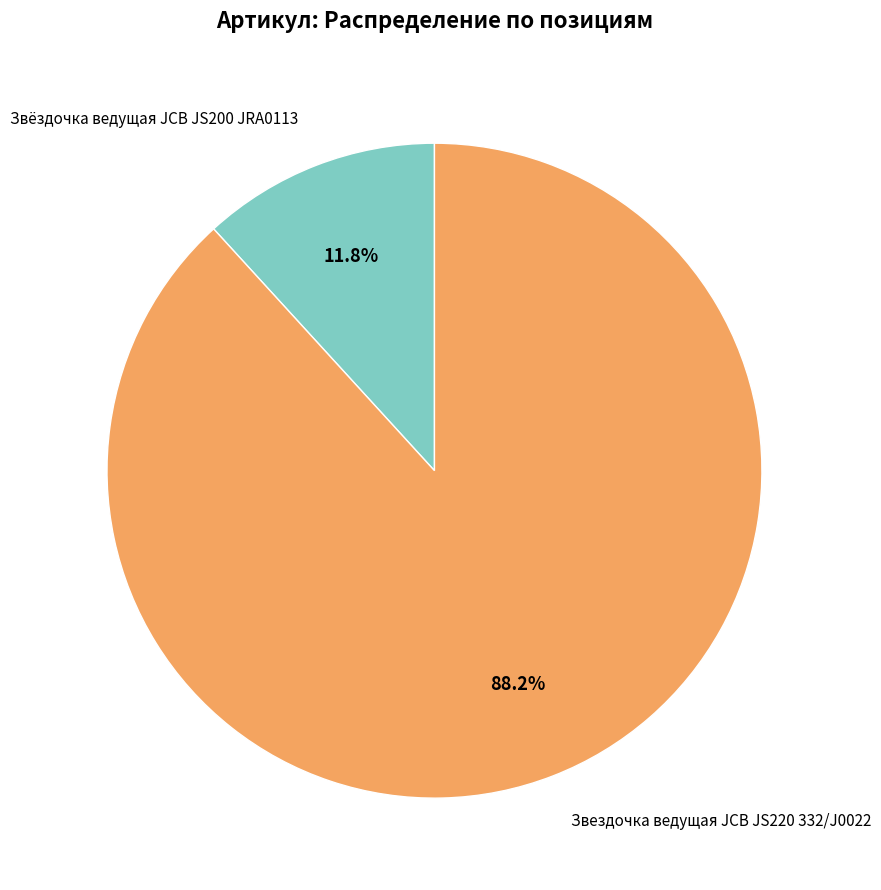

To the nearest percent, what portion does Звездочка ведущая JCB JS220 332/J0022 represent?

88%